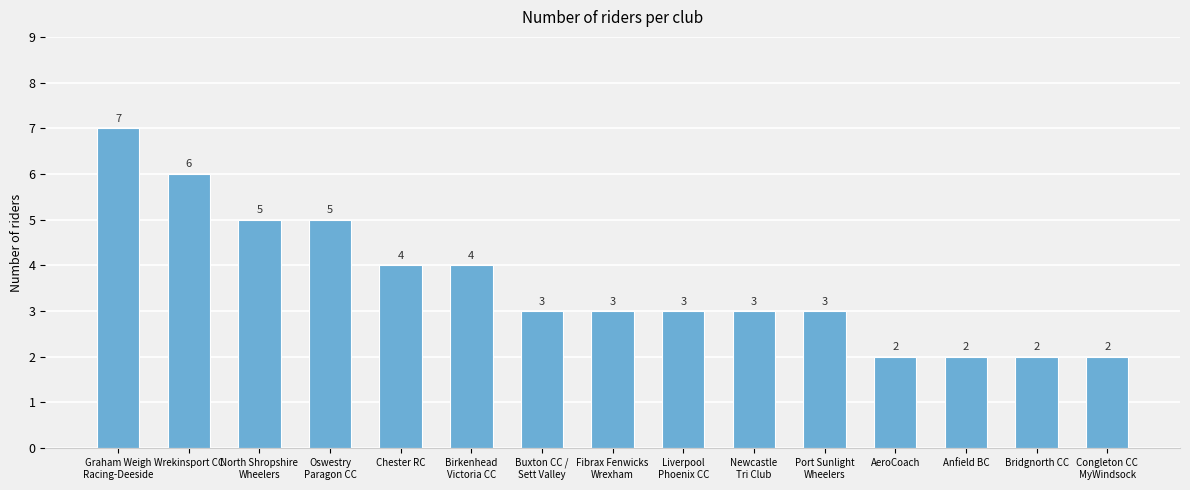

What is the change in value from Liverpool
Phoenix CC to Congleton CC
MyWindsock?

-1